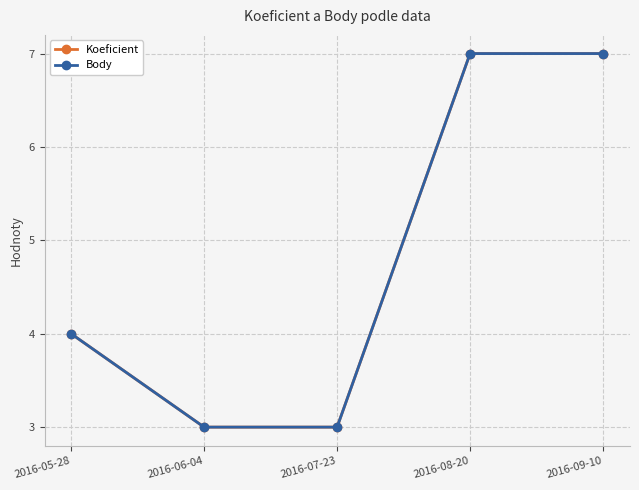

True or false: Koeficient has more than 0 interior local peaks.

False